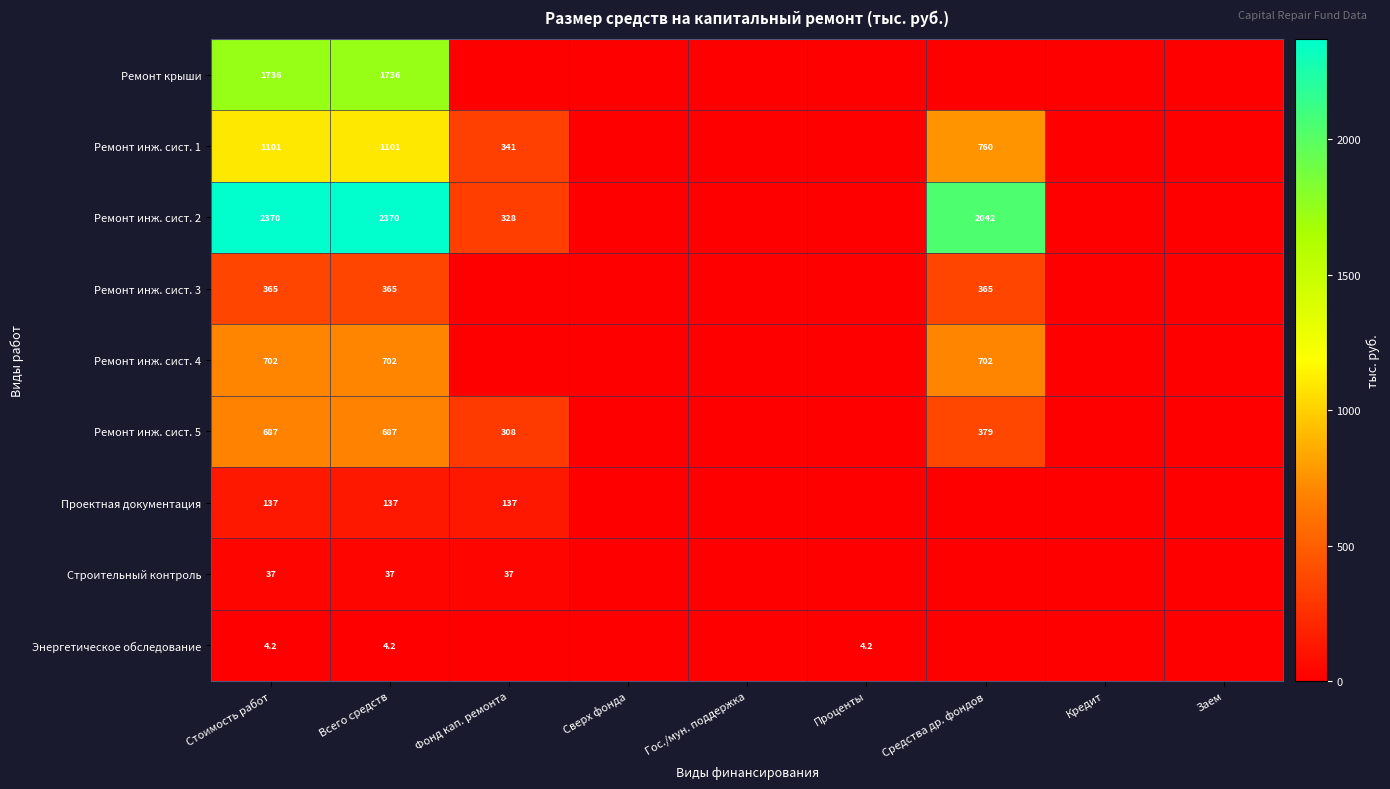

What is the difference between the Ремонт инж. сист. 5 values at Всего средств and Средства др. фондов?

308.0